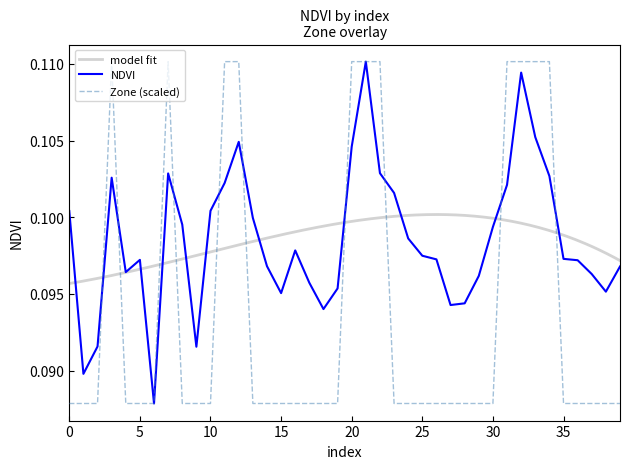

What is the value of the NDVI point at the 15th from the left?

0.1